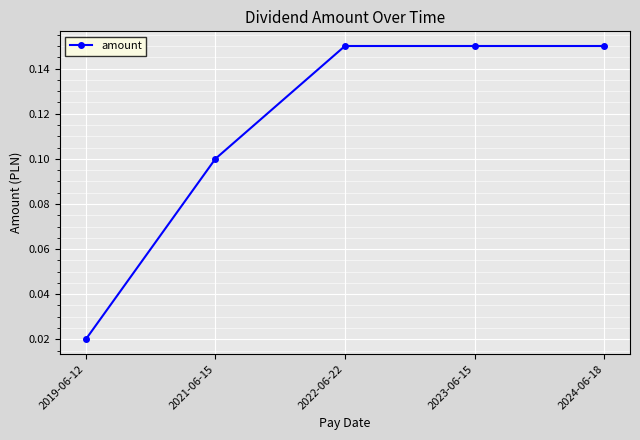

What is the sum of all values?

0.6